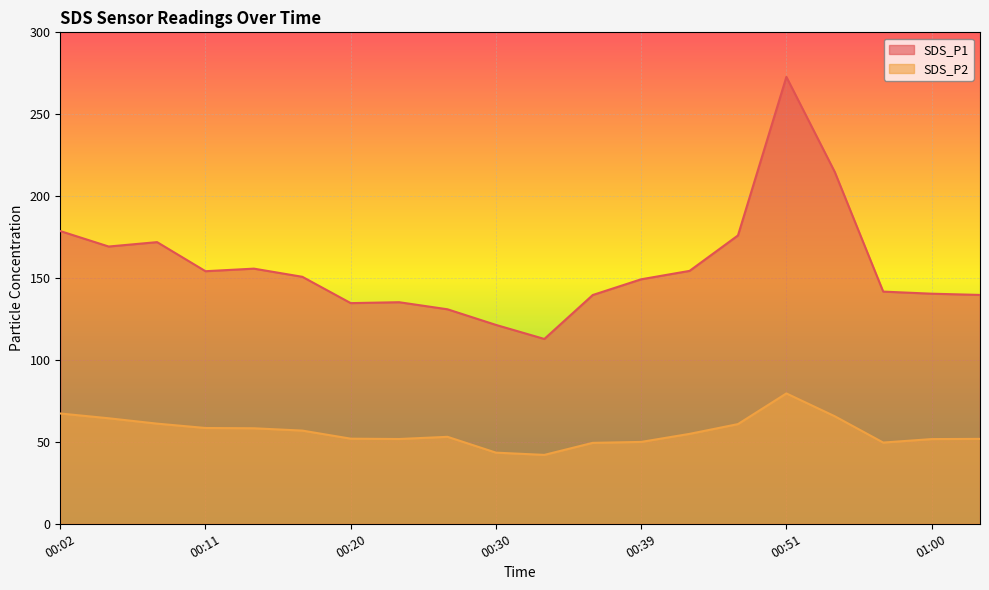

How many distinct data groups are displayed?

2